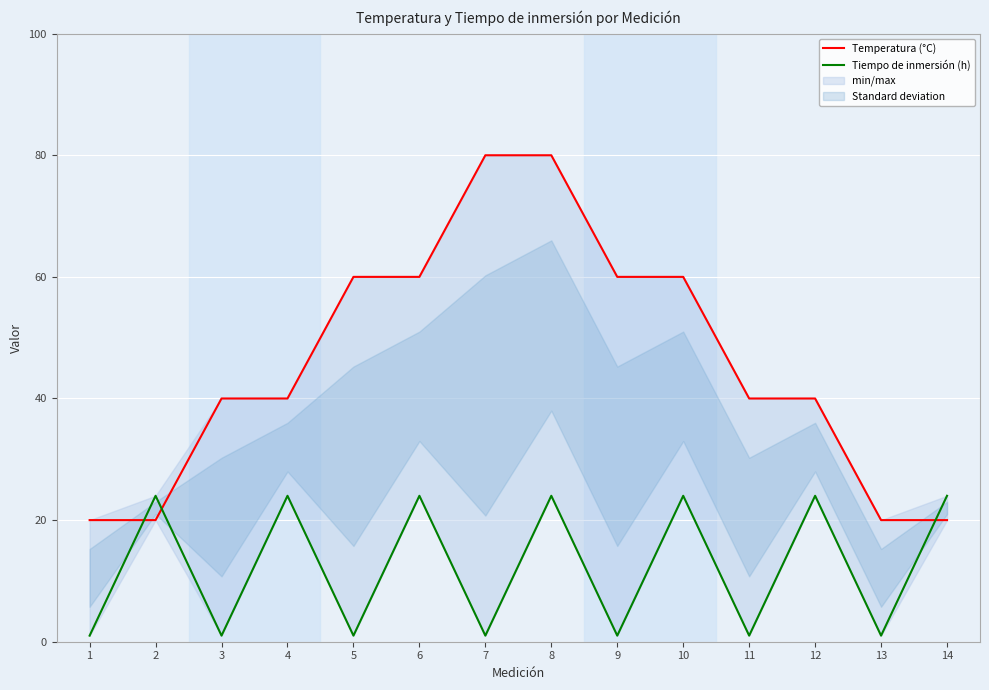

Which series has the widest spread of values?

Temperatura (°C)